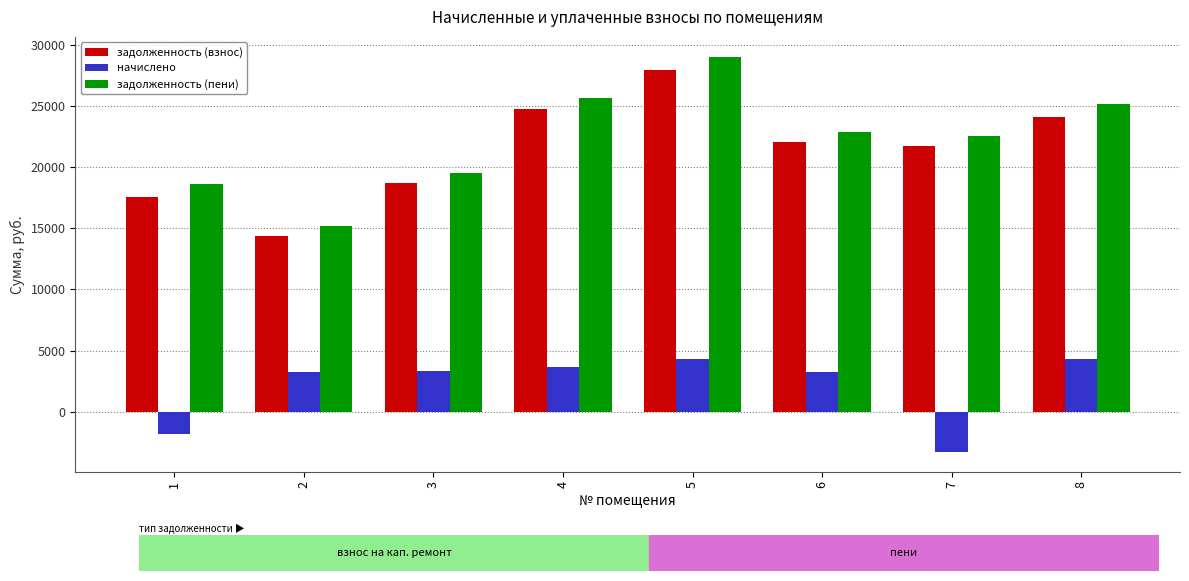

At which category does the chart reach its peak across all series?

5